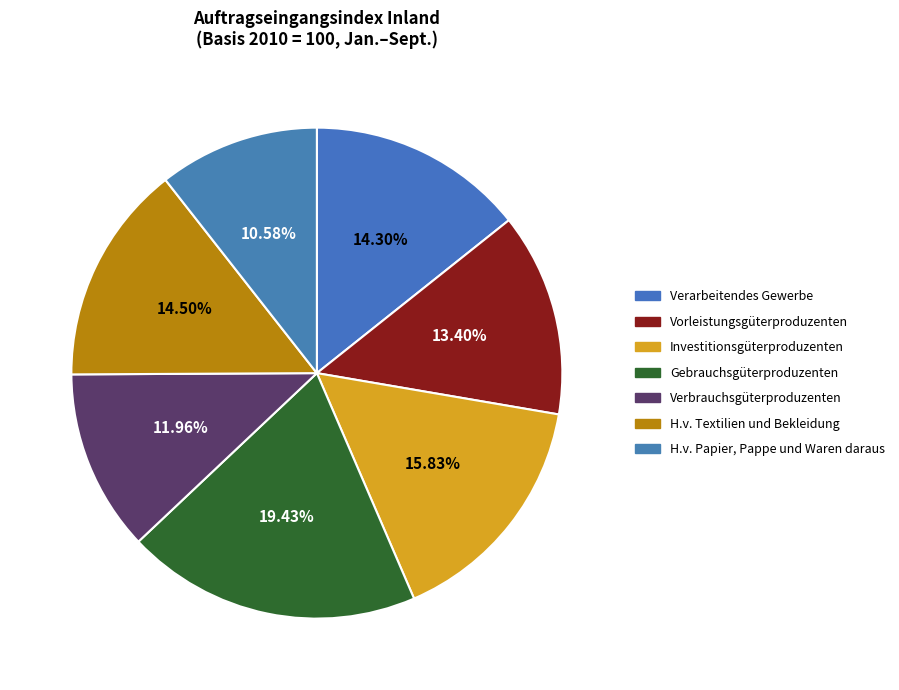

Count the number of slices in the pie.

7